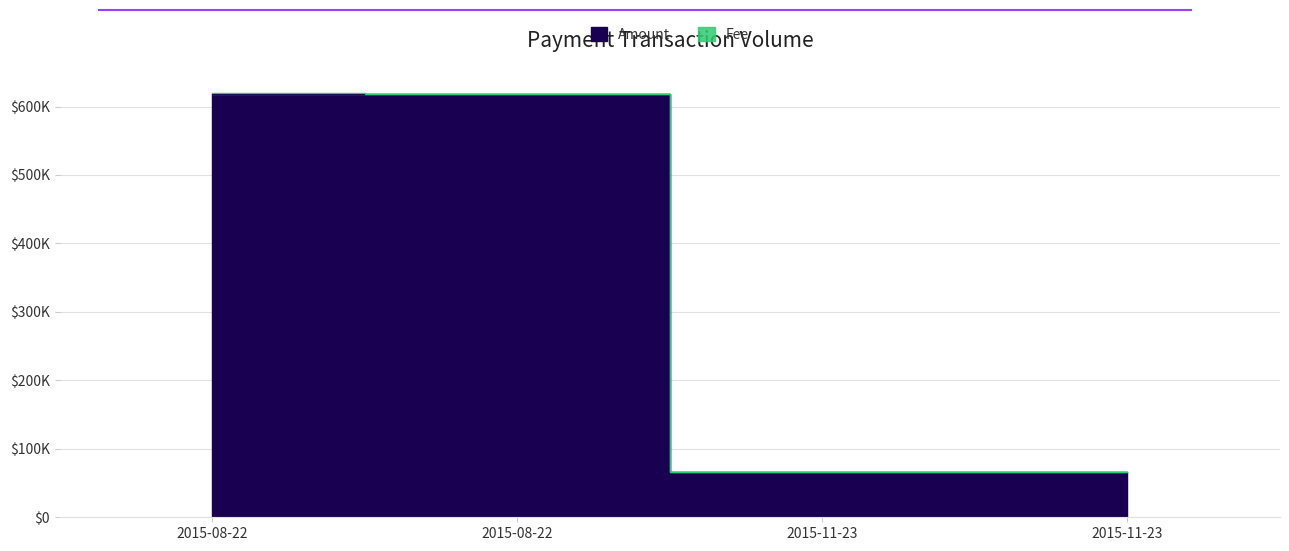

What is the value of the 3rd point from the left?

65840